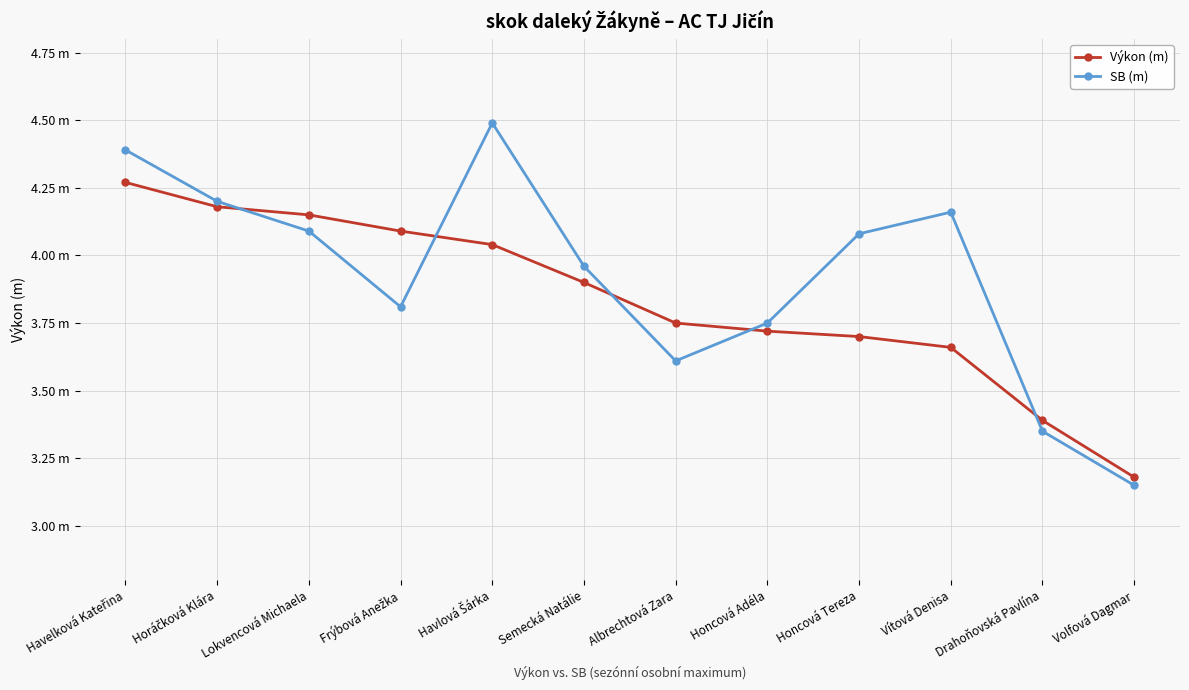

Reading left to right, extract all data points from this chart.

Výkon (m): 4.3	4.2	4.2	4.1	4.0	3.9	3.8	3.7	3.7	3.7	3.4	3.2
SB (m): 4.4	4.2	4.1	3.8	4.5	4.0	3.6	3.8	4.1	4.2	3.4	3.1